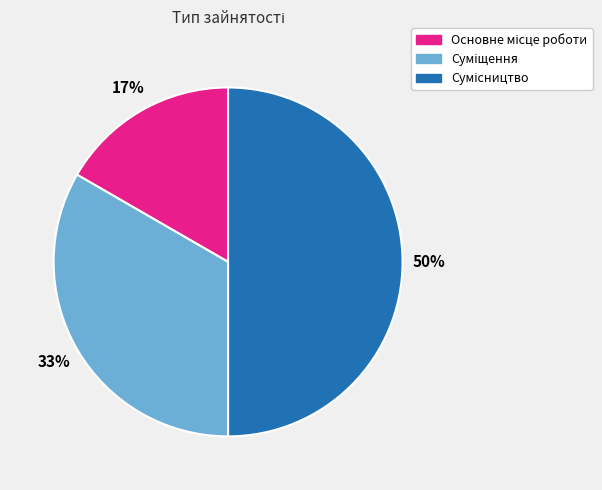

To the nearest percent, what is the difference between the largest and smallest slice percentages?

33%